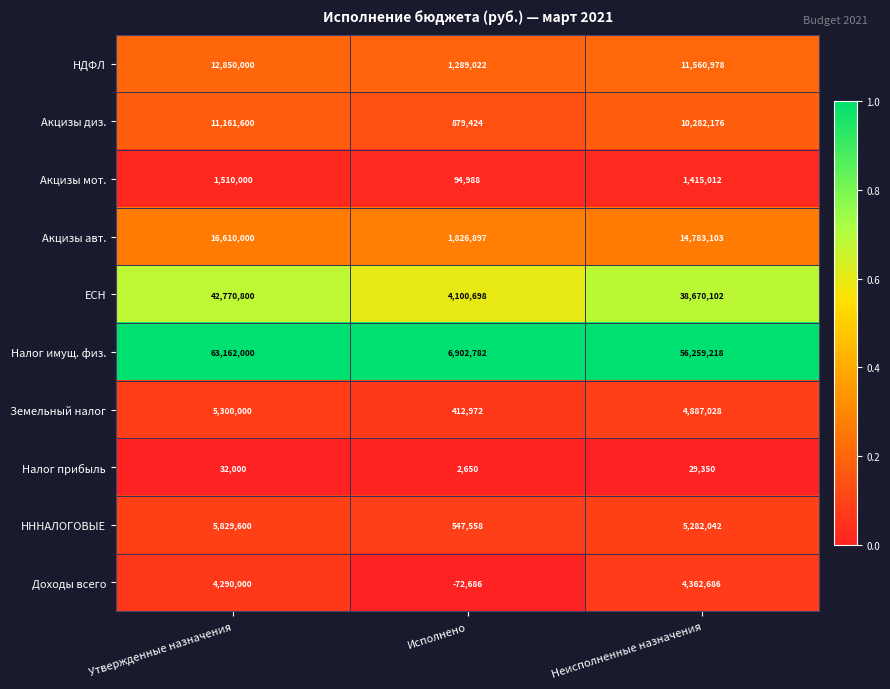

What is the average value of the Налог прибыль series?

21333